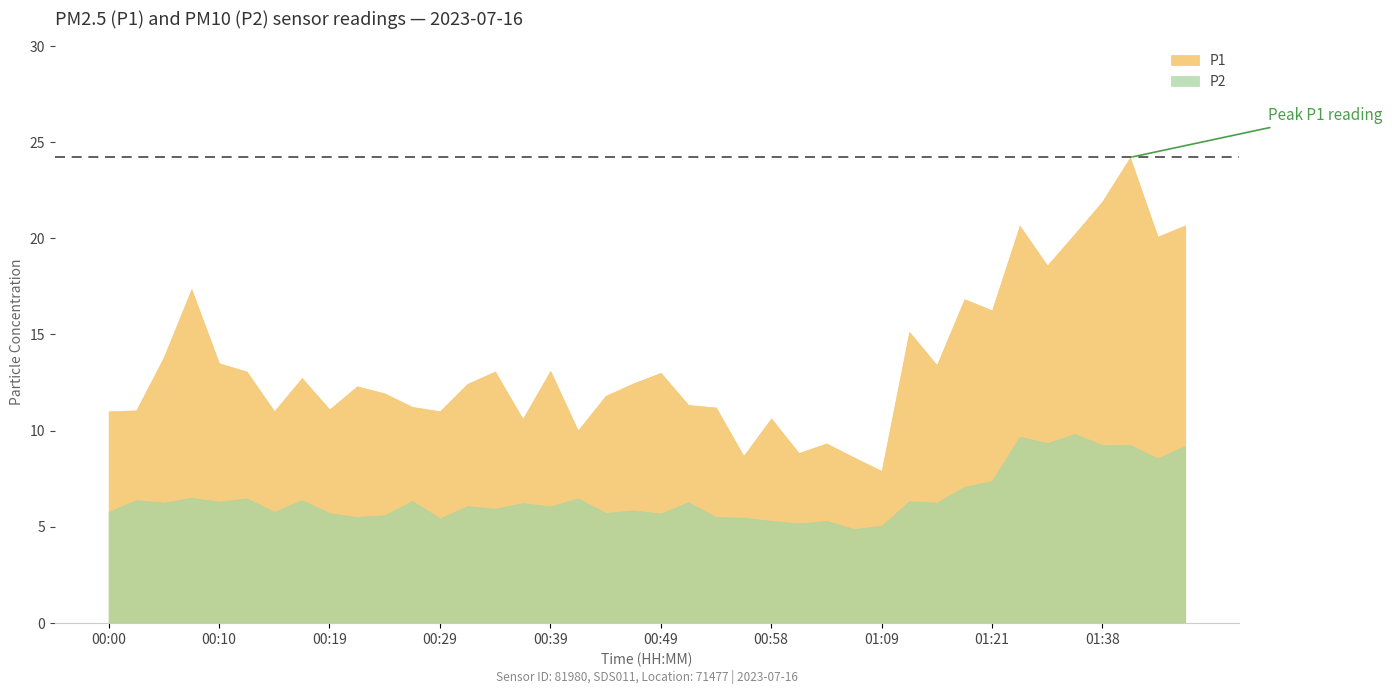

The value of P2 at 00:05 is 6.2. True or false?

True